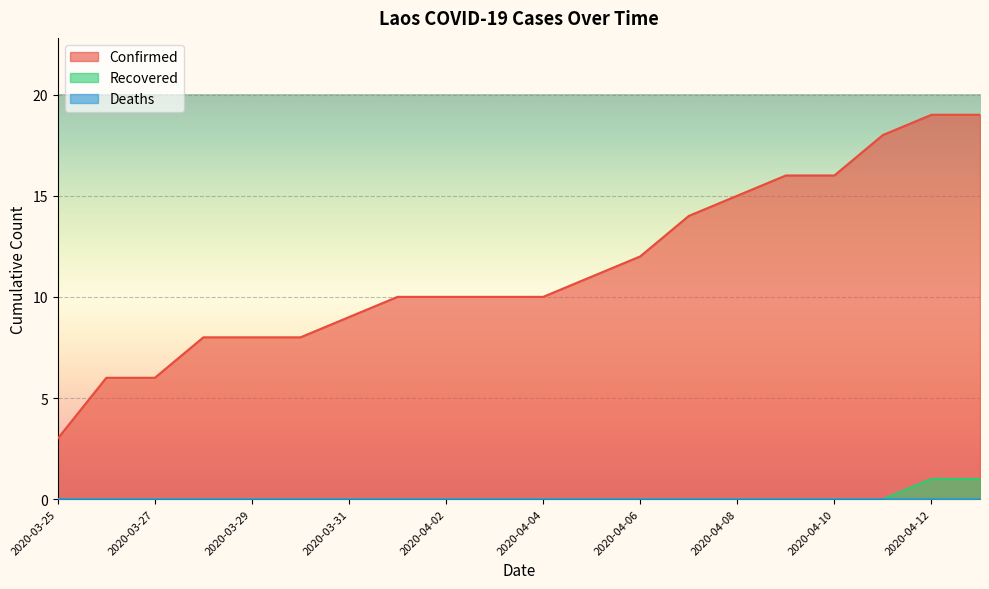

At which label does Confirmed reach its minimum?

2020-03-25